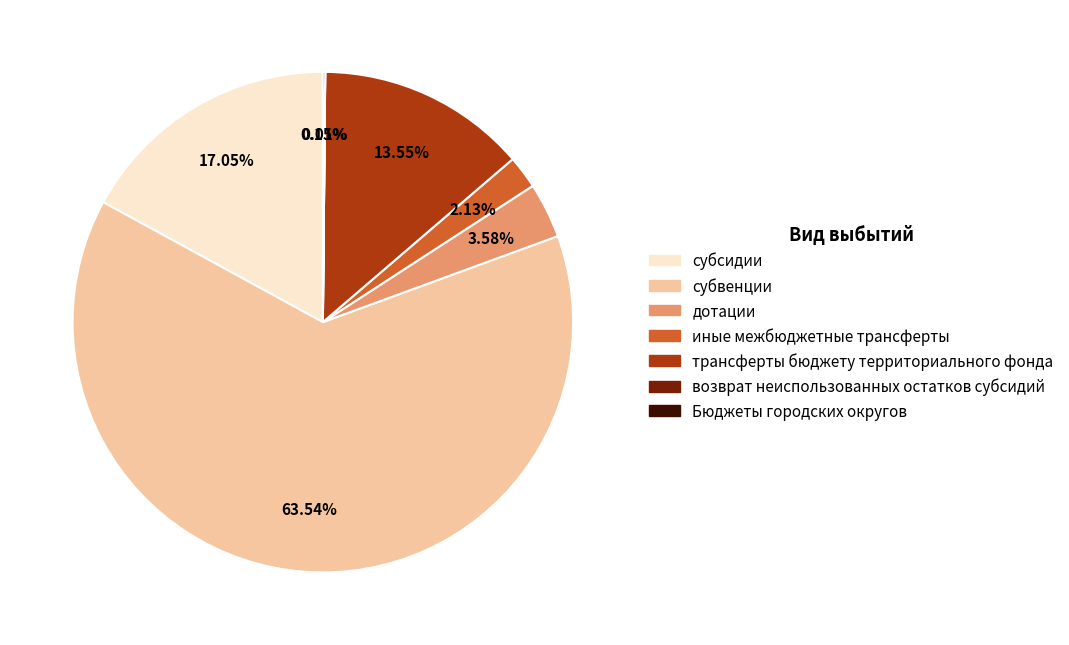

To the nearest percent, what is the difference between the largest and smallest slice percentages?

64%